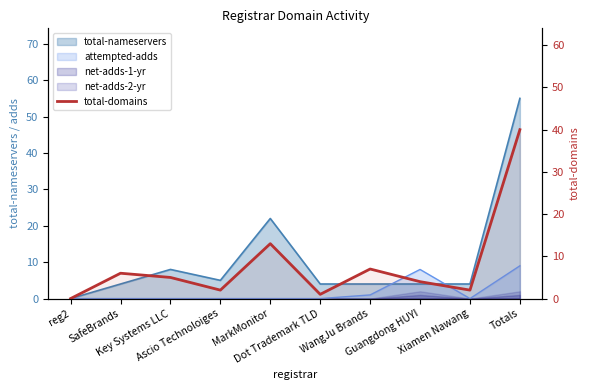

What is the average value?

8